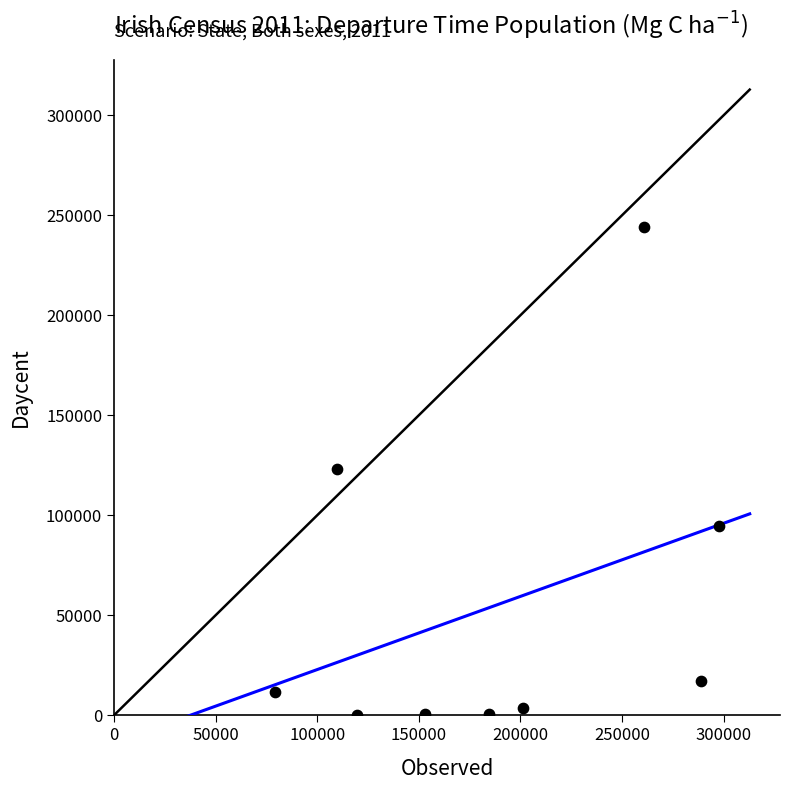

What is the range of X values (max minus min)?

218738